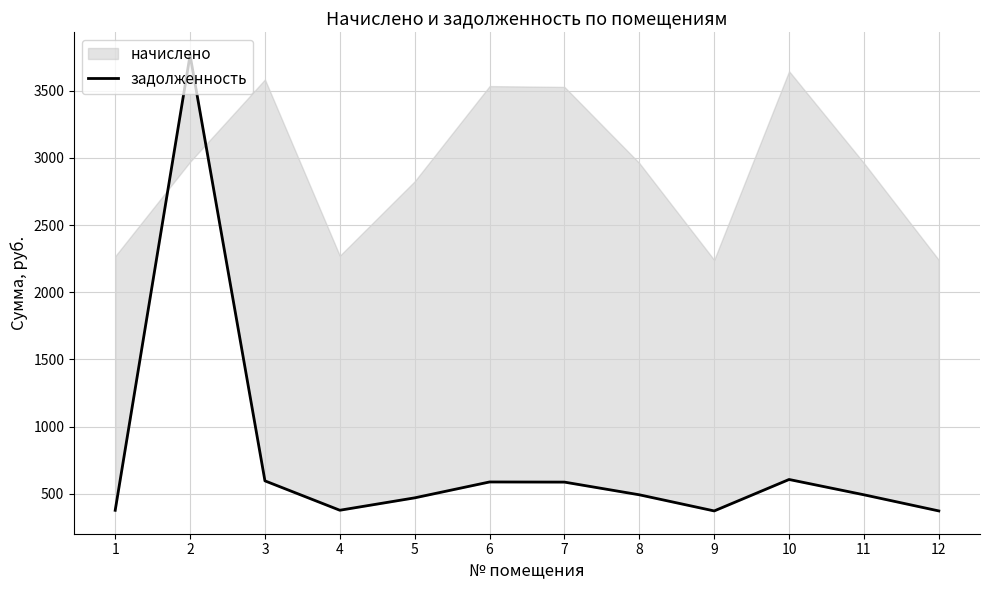

What is the change in value from 5 to 9?

-97.3